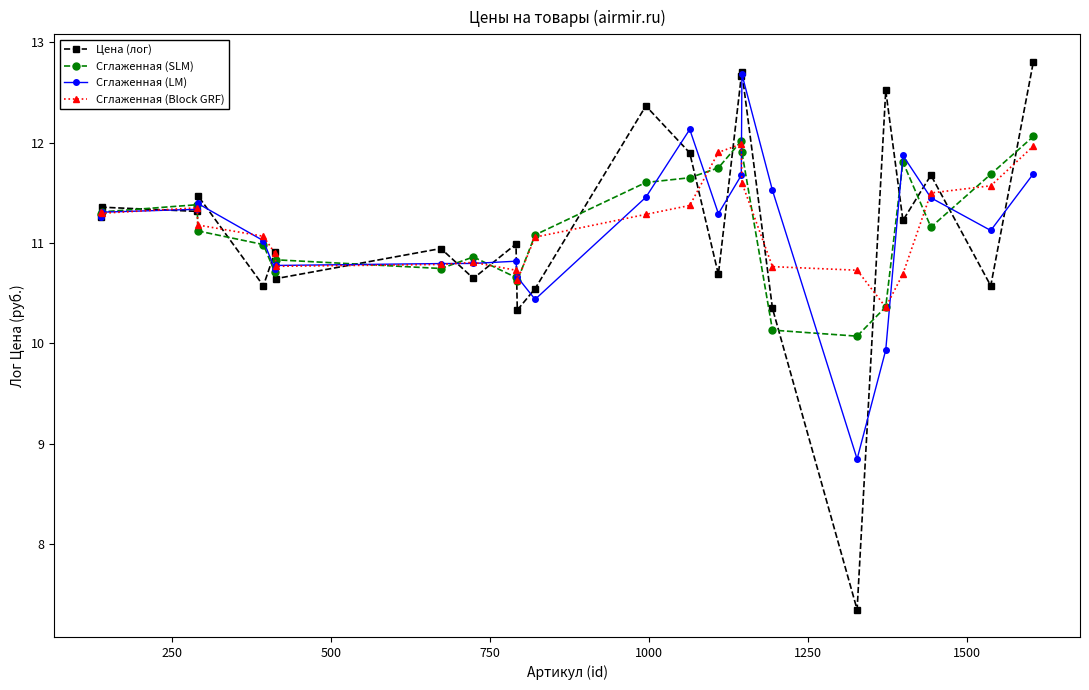

Which series has the largest range (max minus min)?

Цена (лог)